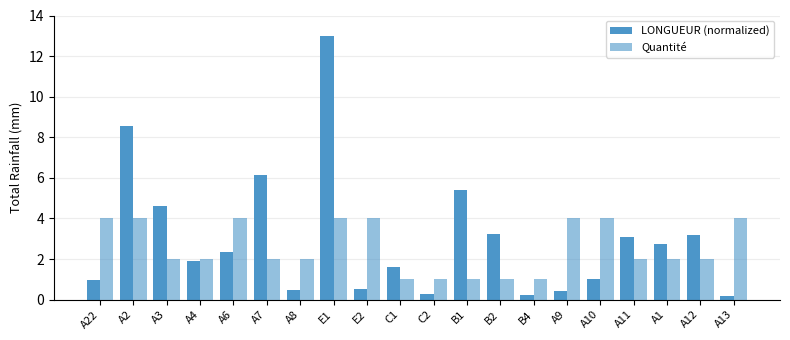

Rank the series by their average value, from highest to lowest.

LONGUEUR (normalized), Quantité